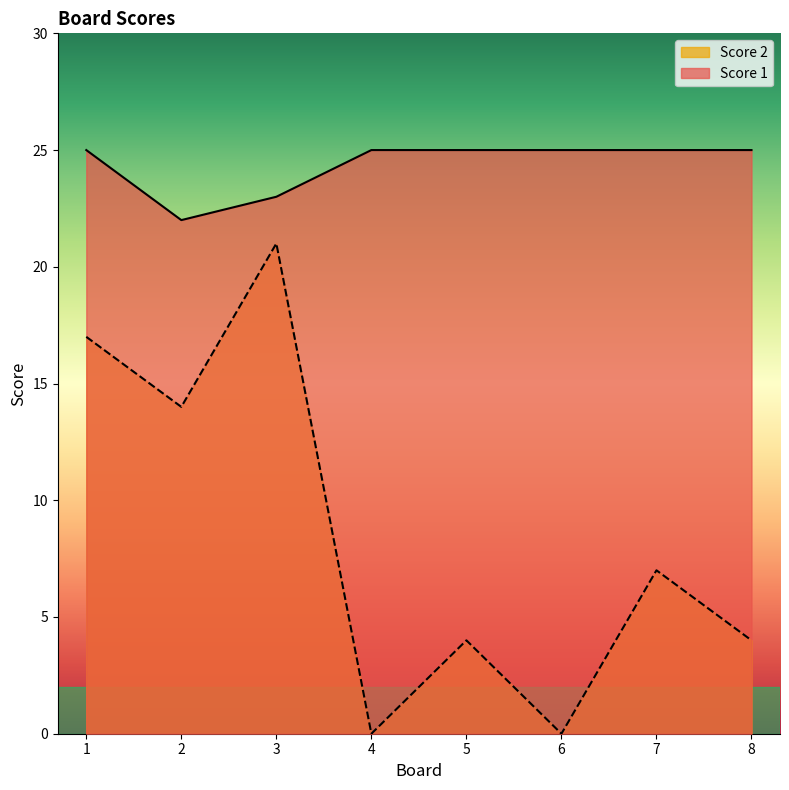

How many interior local valleys does the Score 1 series have?

1